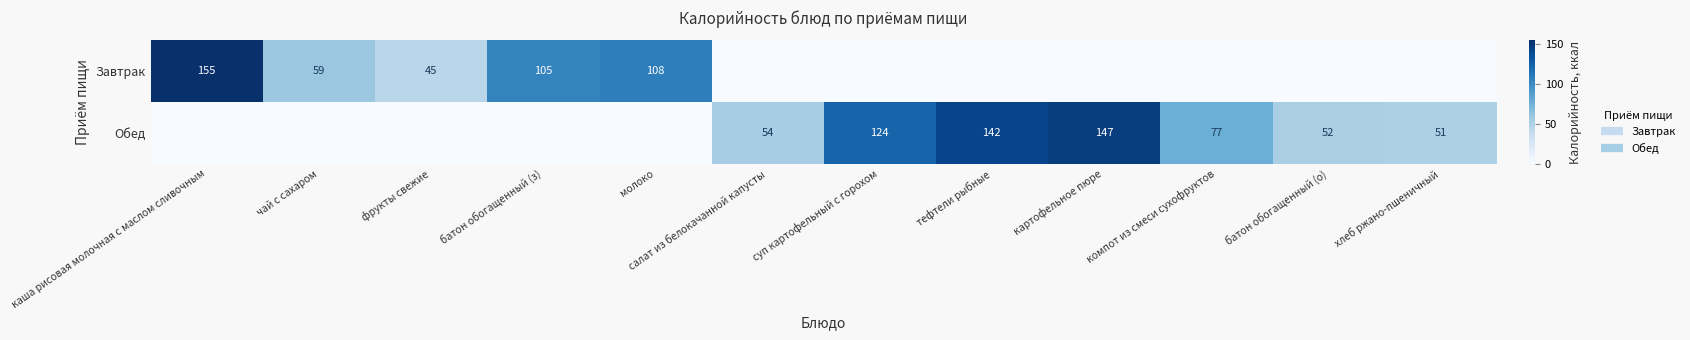

How many data points does each series have?

12